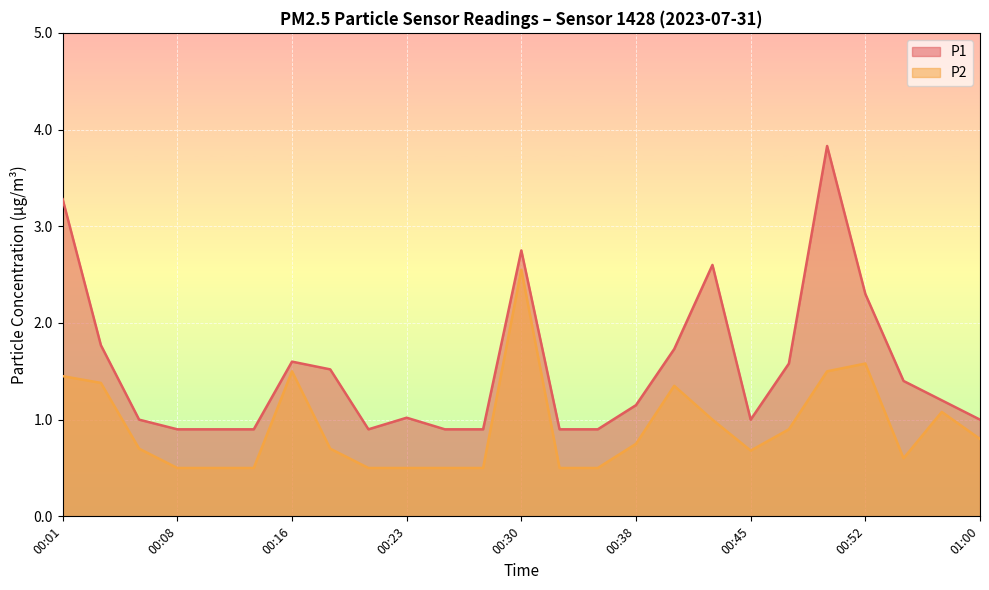

What is the difference between the maximum and minimum values in the P1 series?

2.9